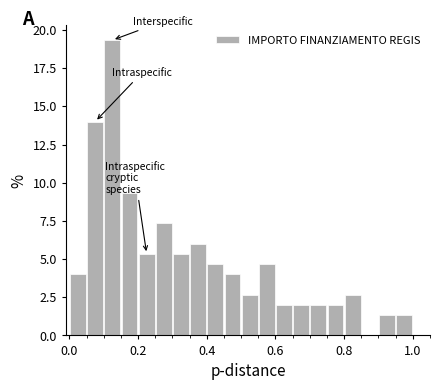

Around what value on the x-axis is the tallest bar? Give the approximate position of its centre, as read against the axis.

0.12